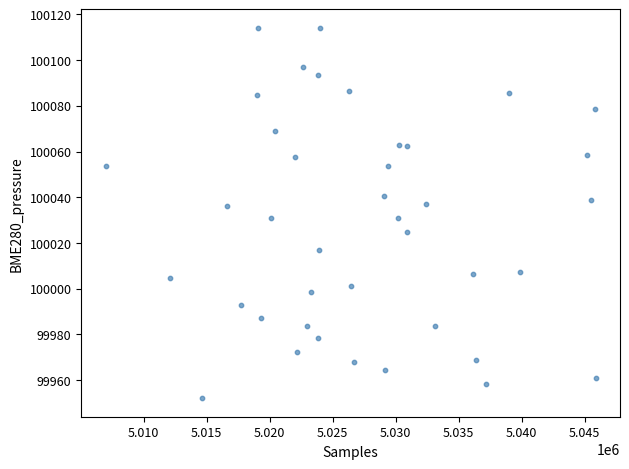

What is the range of Y values (max minus min)?

162.0